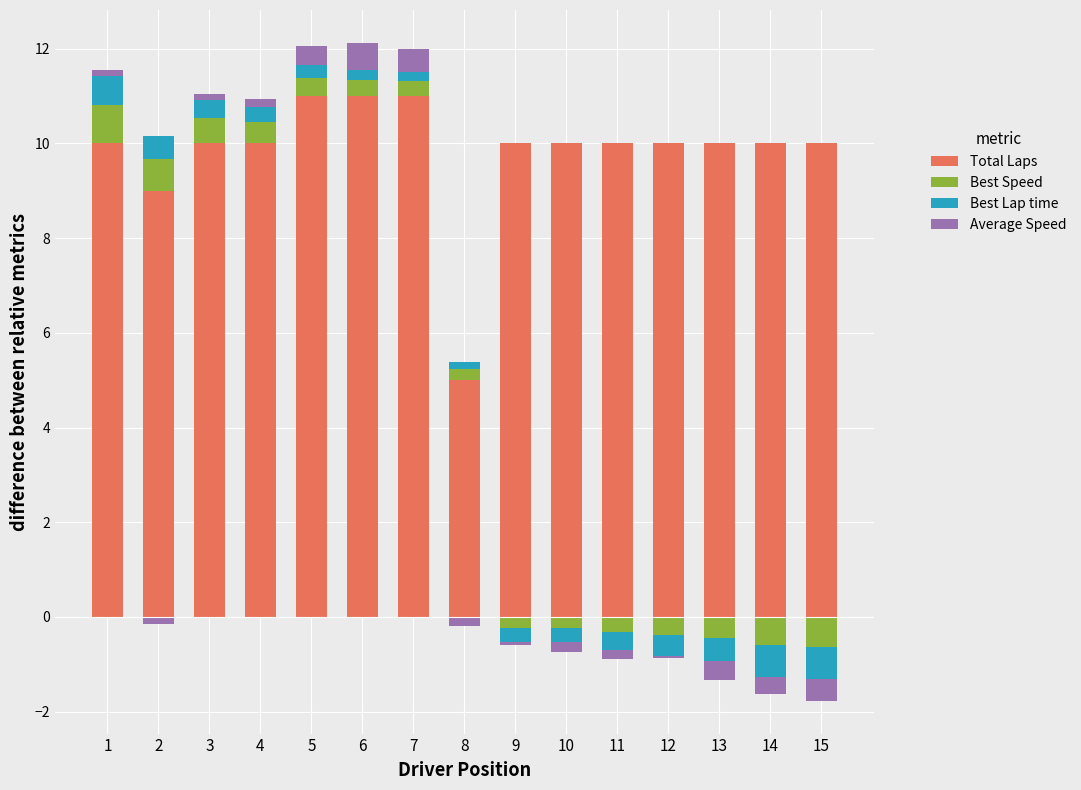

At which category is the sum across all series the highest?

6